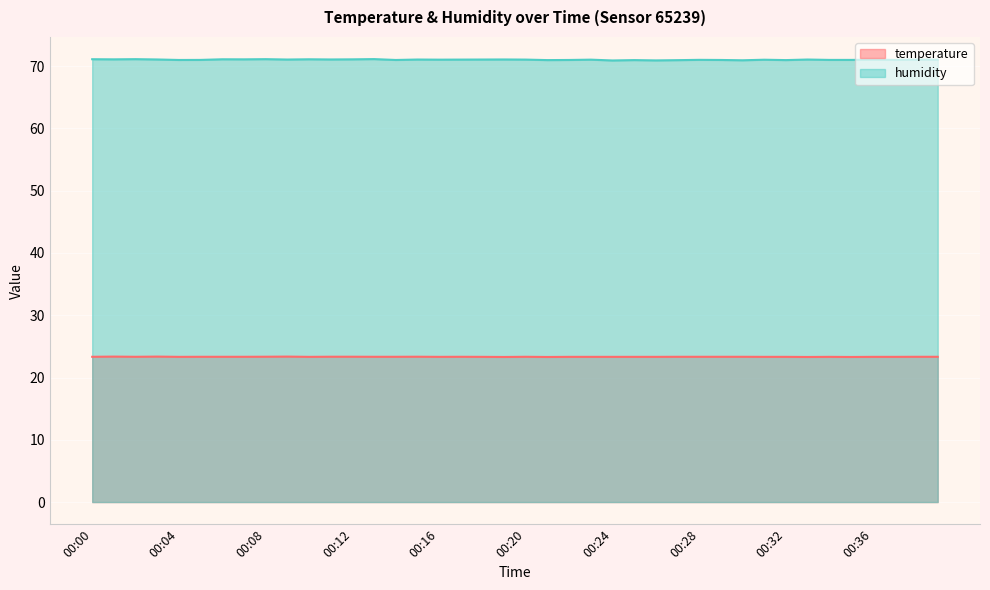

True or false: temperature and humidity cross at least once.

False